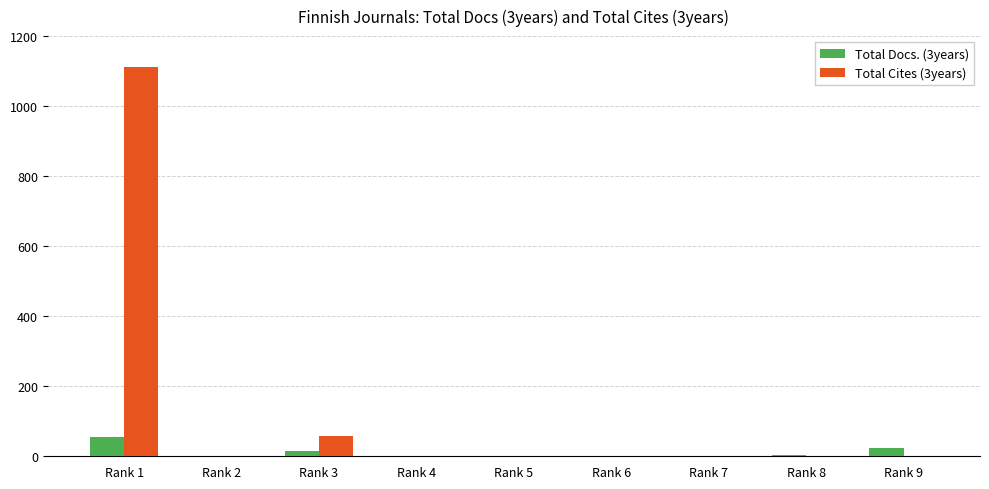

True or false: Total Docs. (3years) has a value of 14 at Rank 3.

True